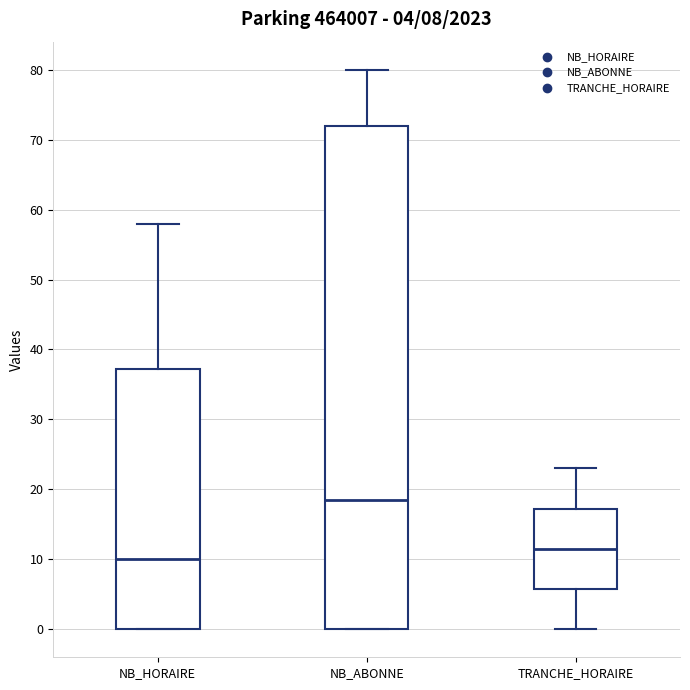

Which box is the tallest, from its lower edge to its upper edge?

NB_ABONNE